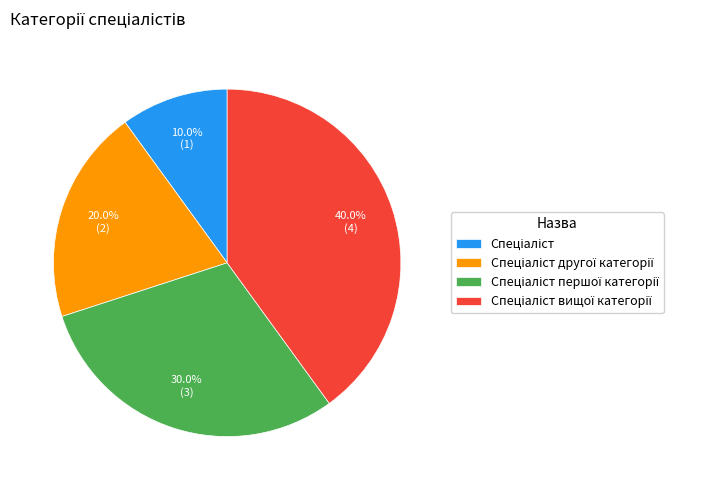

Does any single category account for the majority?

No